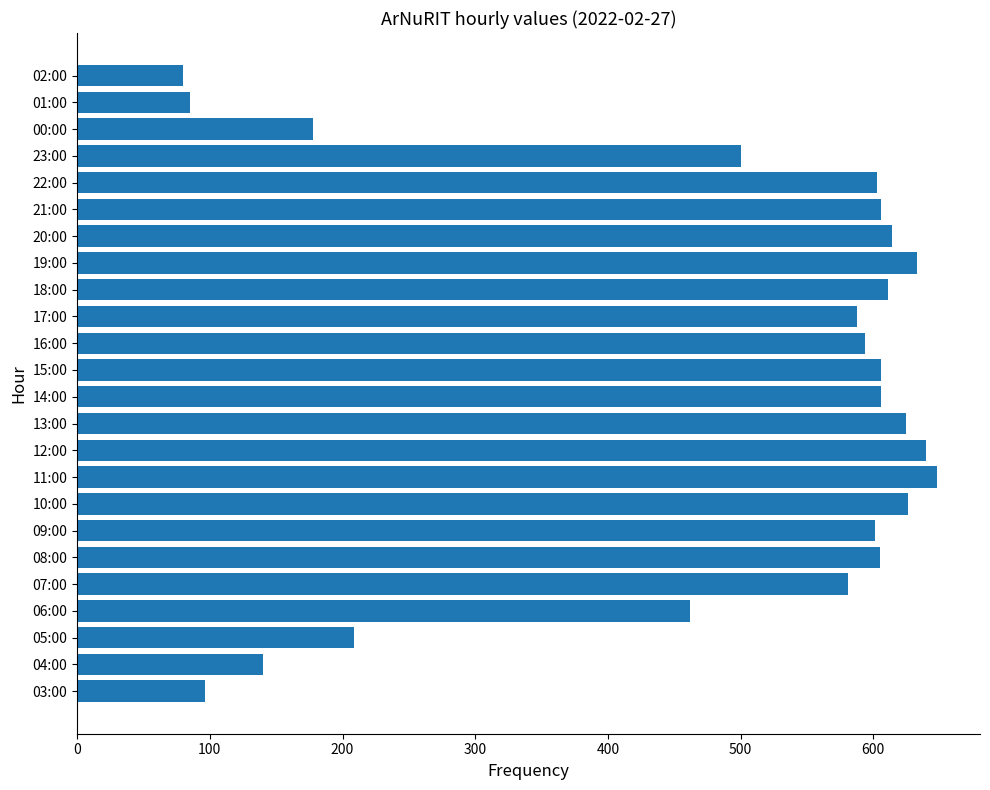

The chart shows a value of 286 at 00:00. True or false?

False